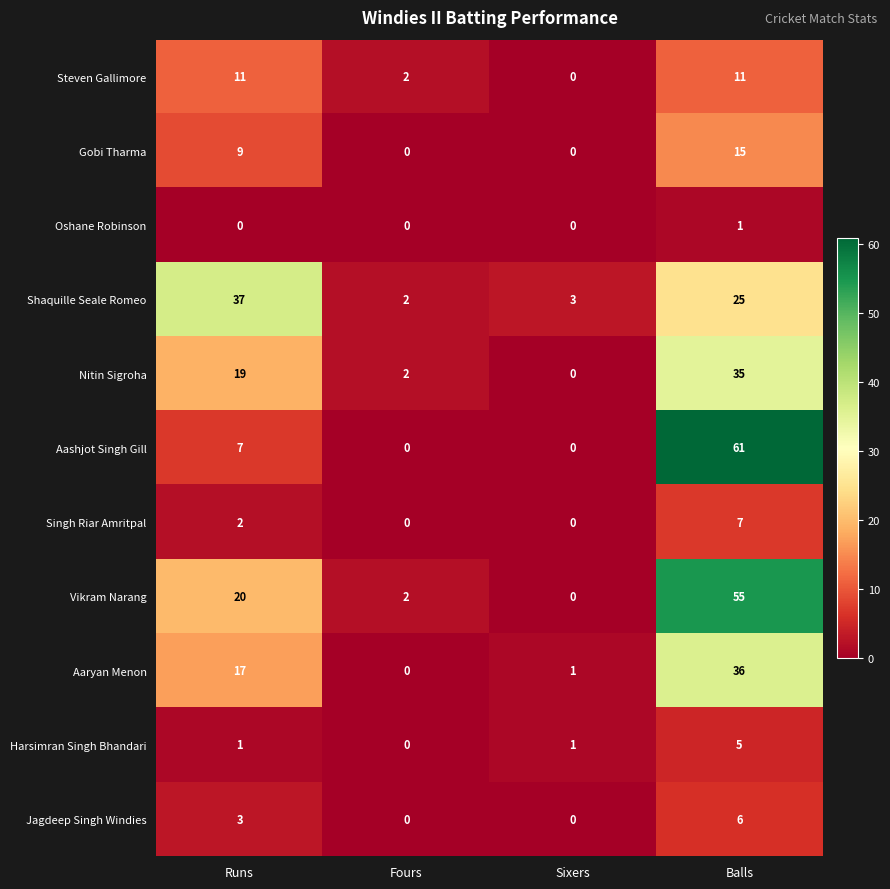

What is the total value across all series at Balls?

257